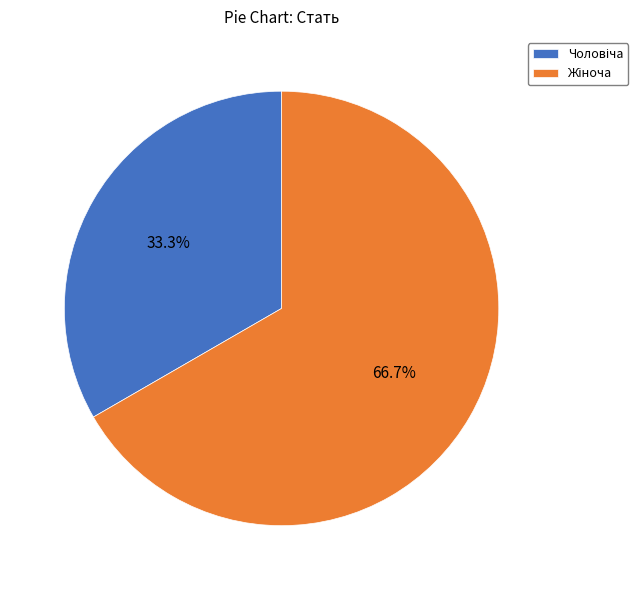

Is there a majority slice in this chart?

Yes